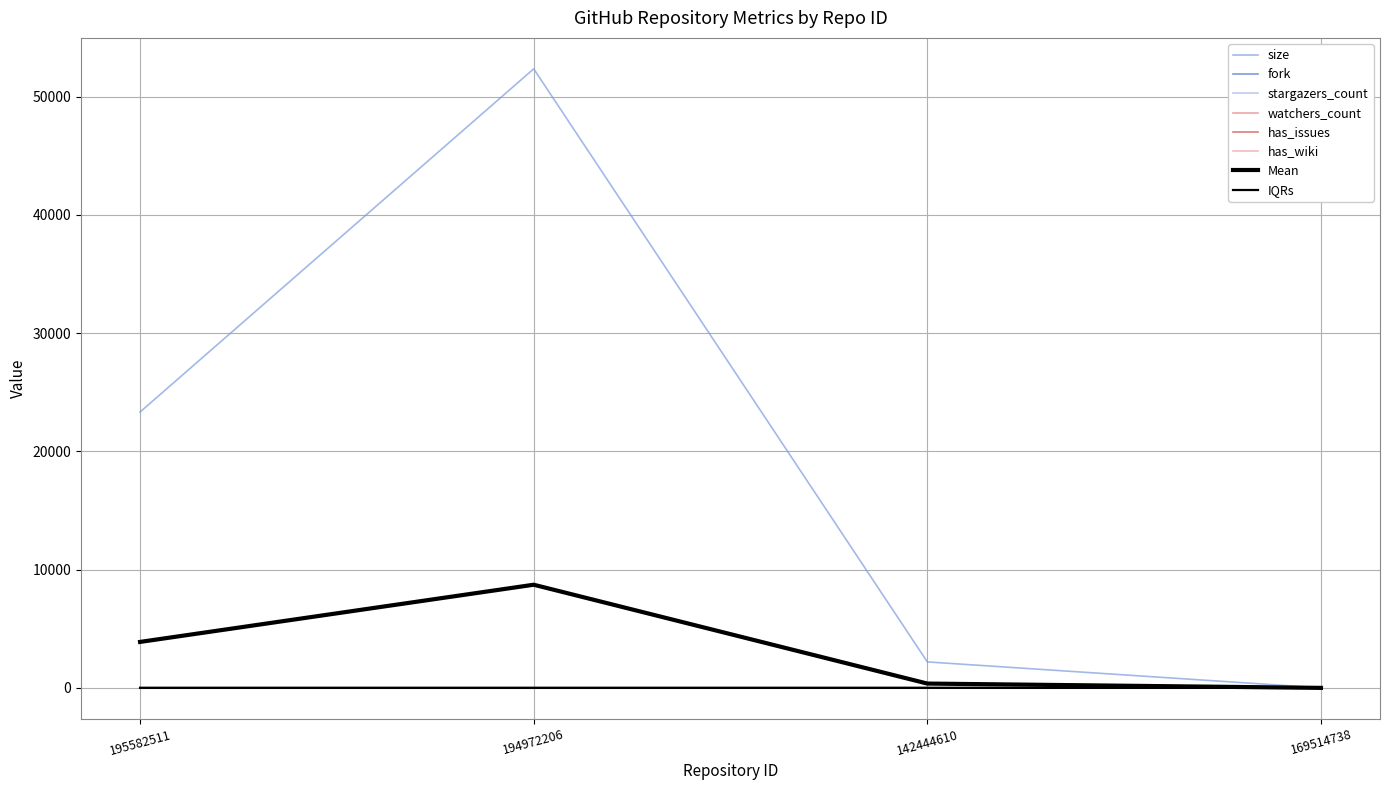

Which series has the largest total across all categories?

size